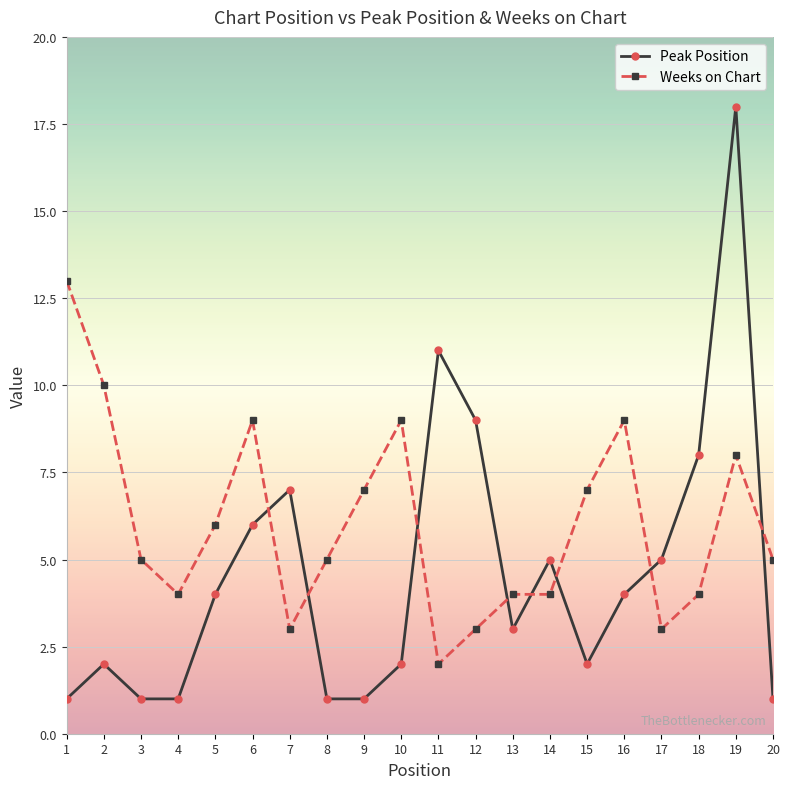

What is the highest value of the Peak Position series?

18